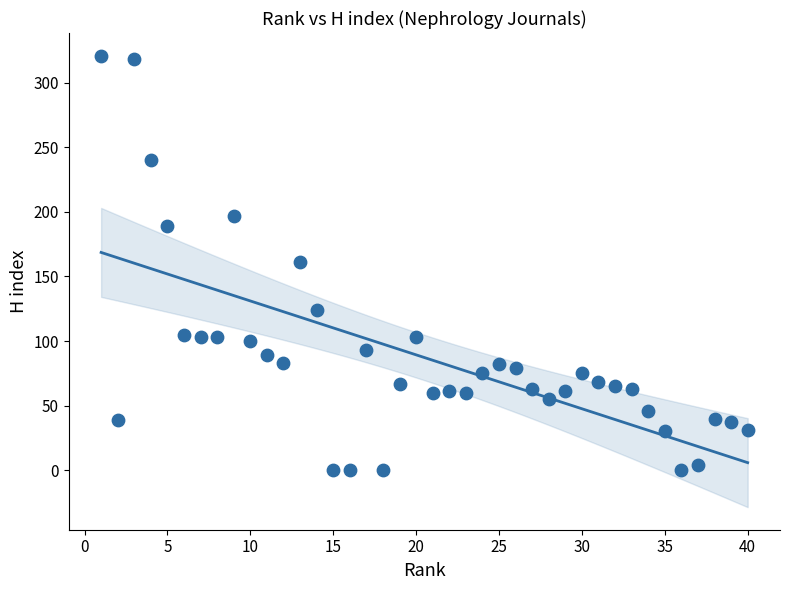

What is the range of X values (max minus min)?

39